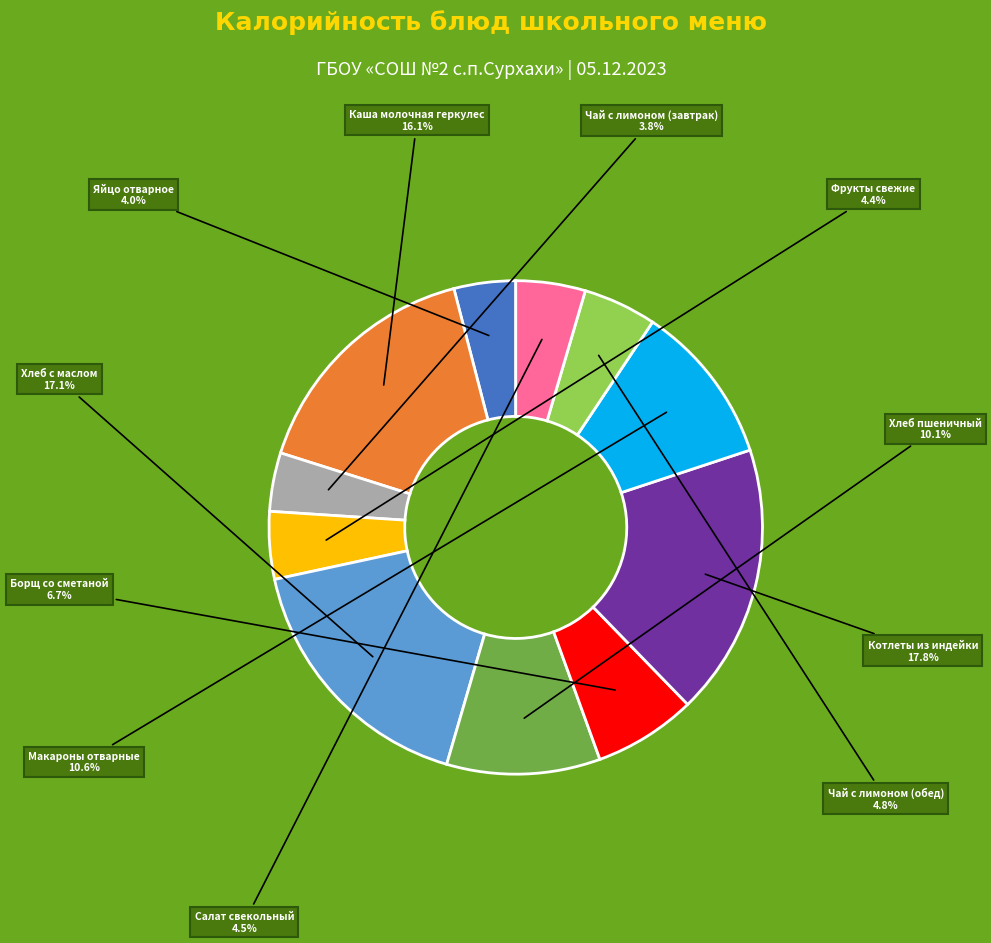

Is there a majority slice in this chart?

No